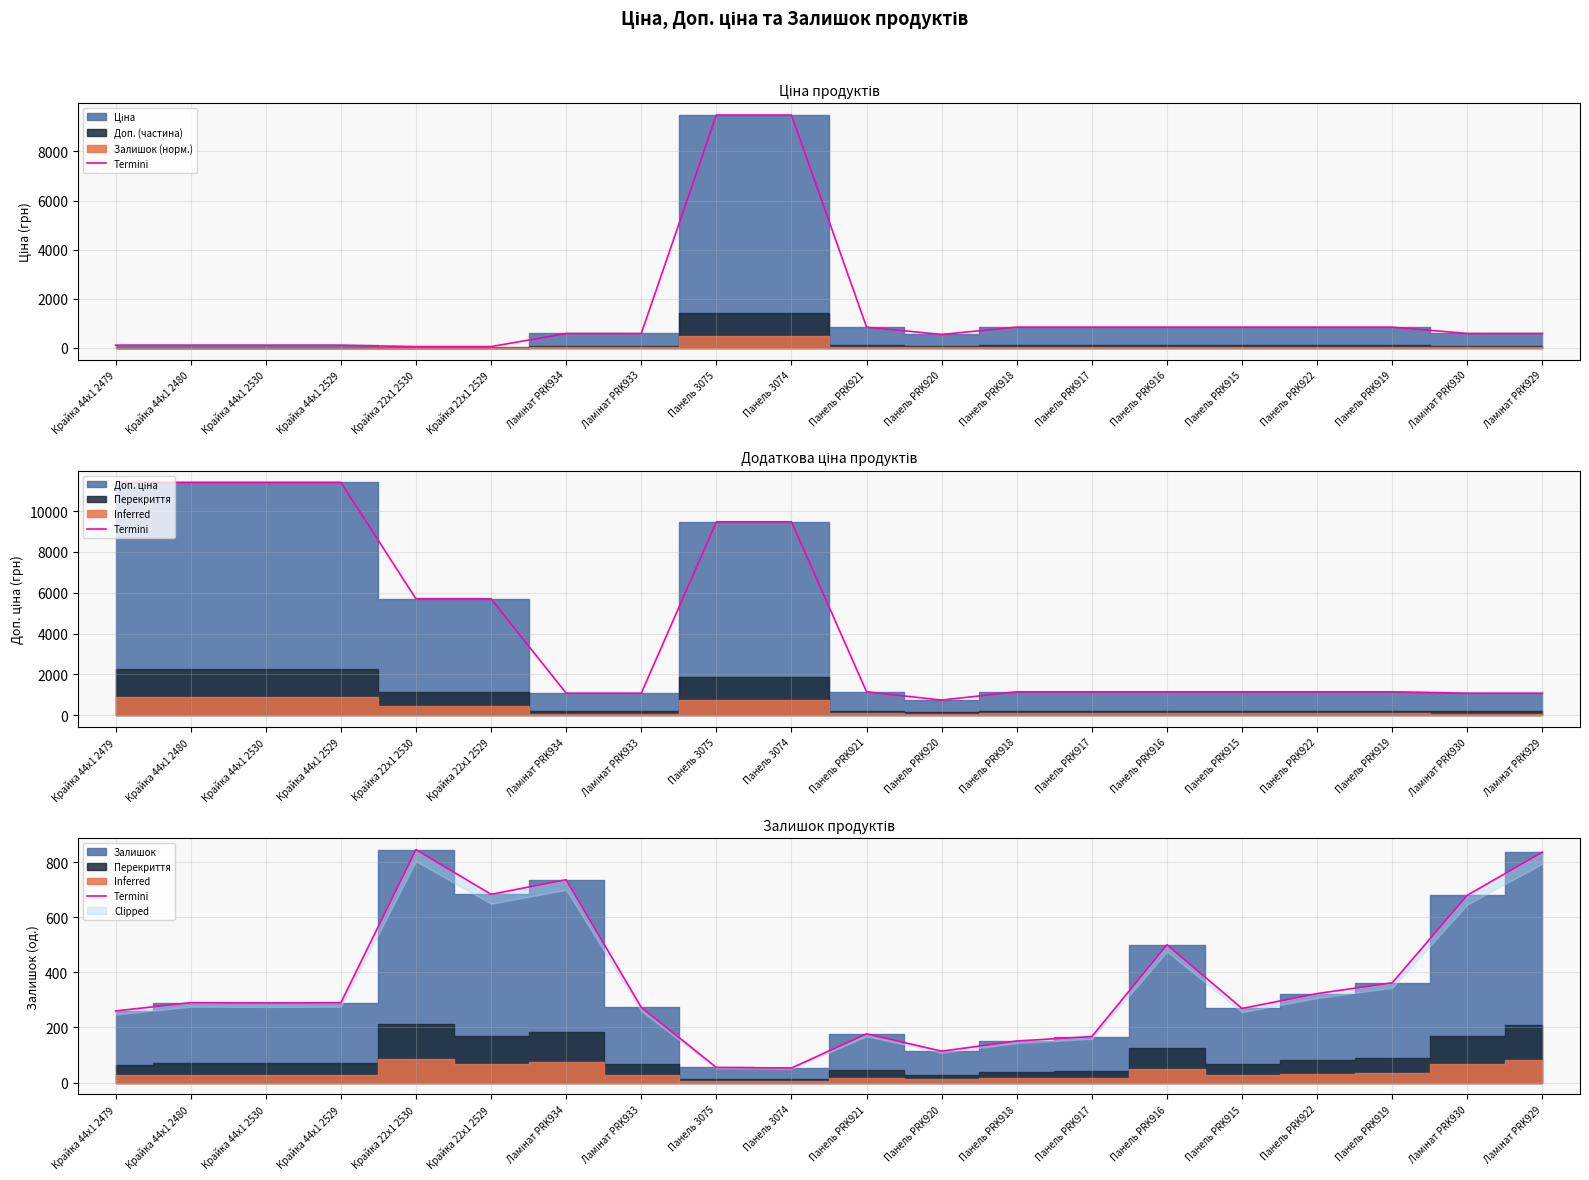

At which category does the data reach its first local peak?

Крайка 44x1 2480